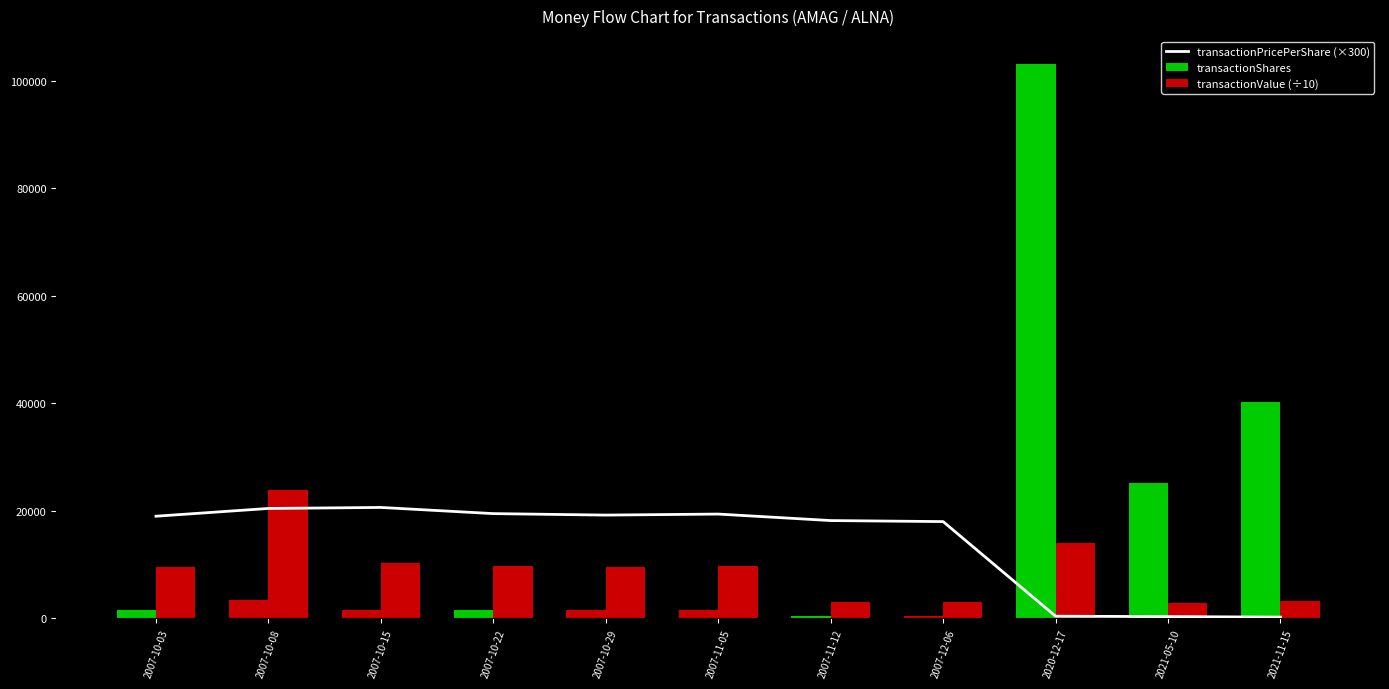

At which label does transactionValue (÷10) reach its minimum?

2021-05-10